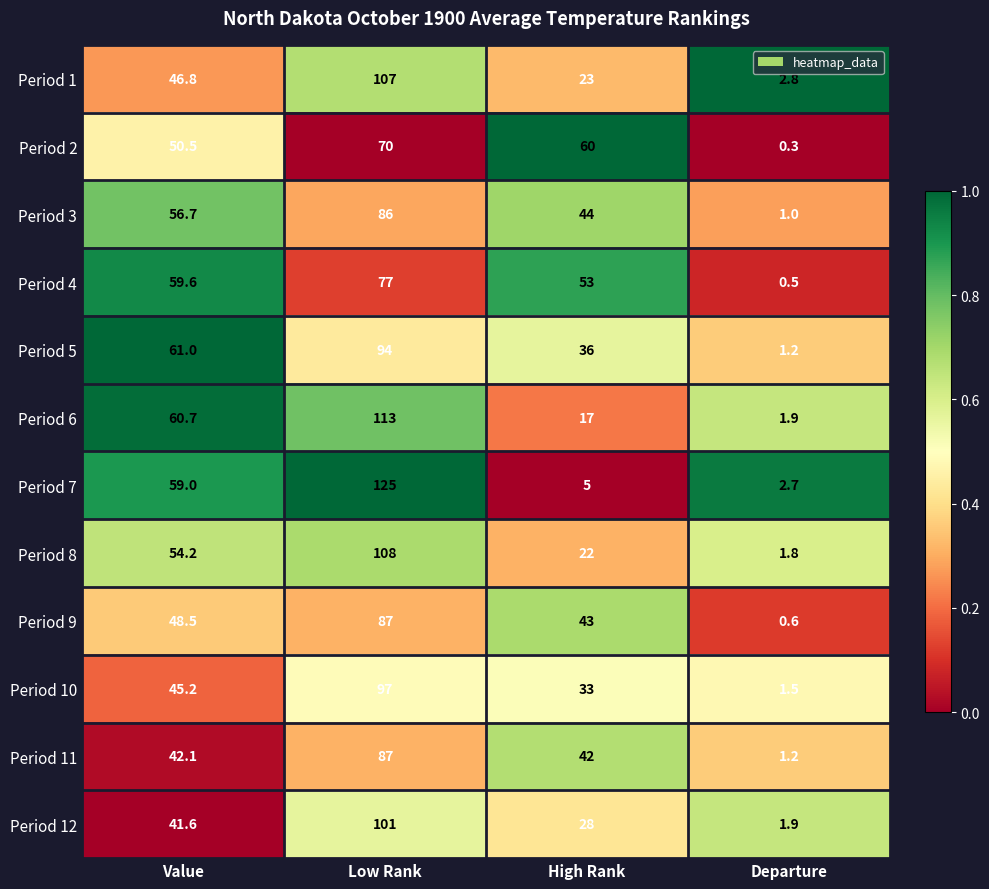

List the labels in order of Period 11 value, smallest first.

Departure, High Rank, Value, Low Rank